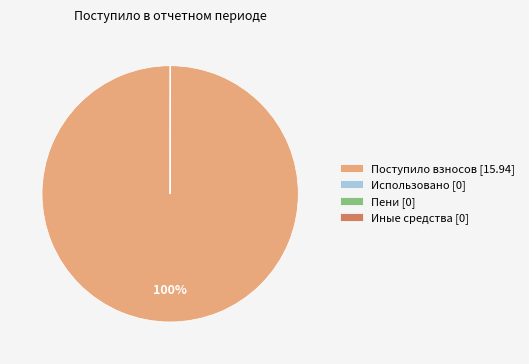

What is the majority slice?

Поступило взносов [15.94]